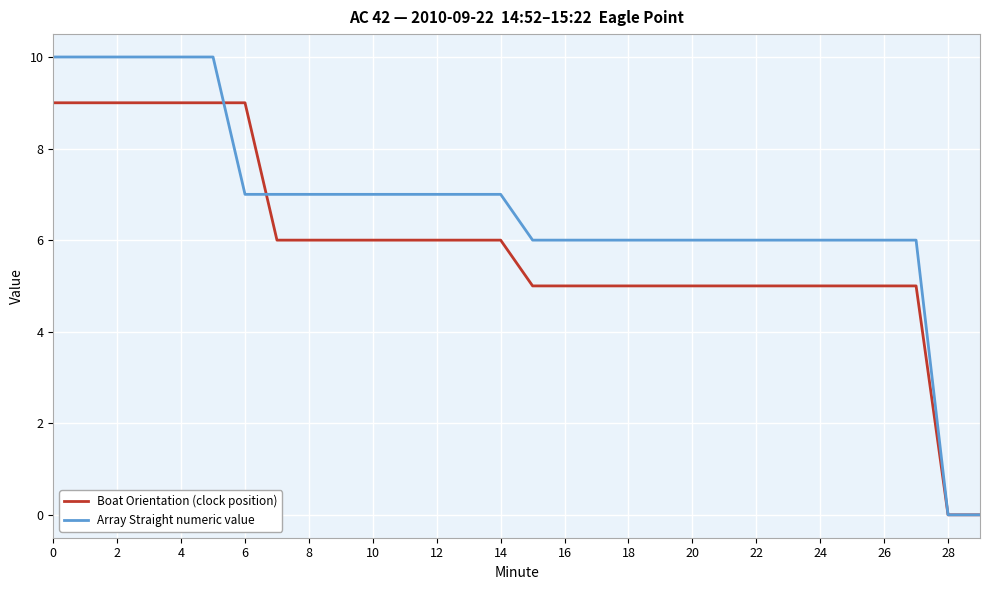

Rank the series by their maximum value, from highest to lowest.

Array Straight numeric value, Boat Orientation (clock position)